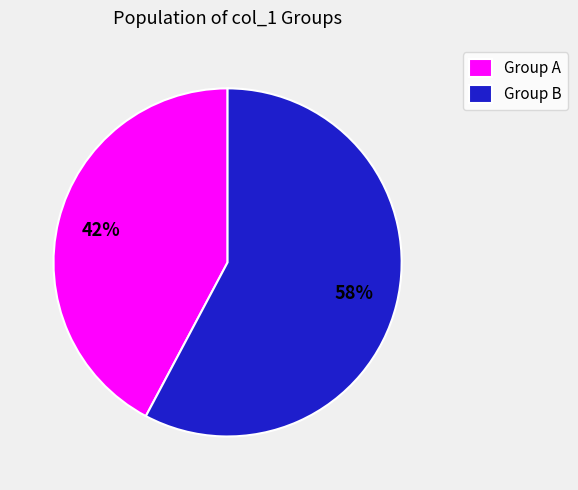

What is the smallest slice in the pie chart?

Group A